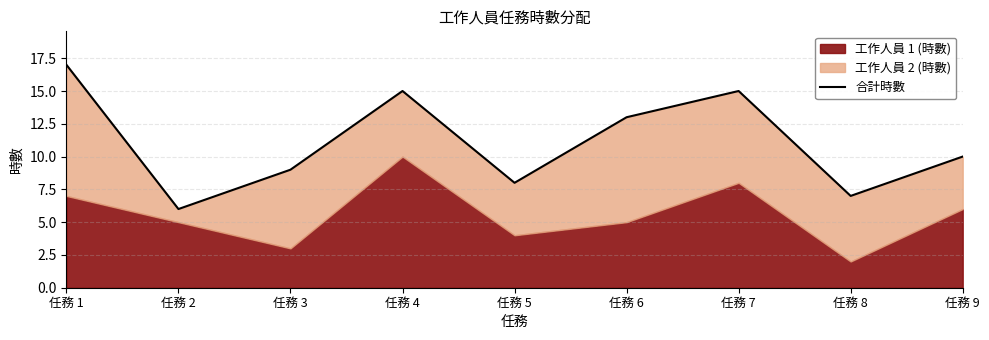

Which category has the highest value across all series?

任務 1